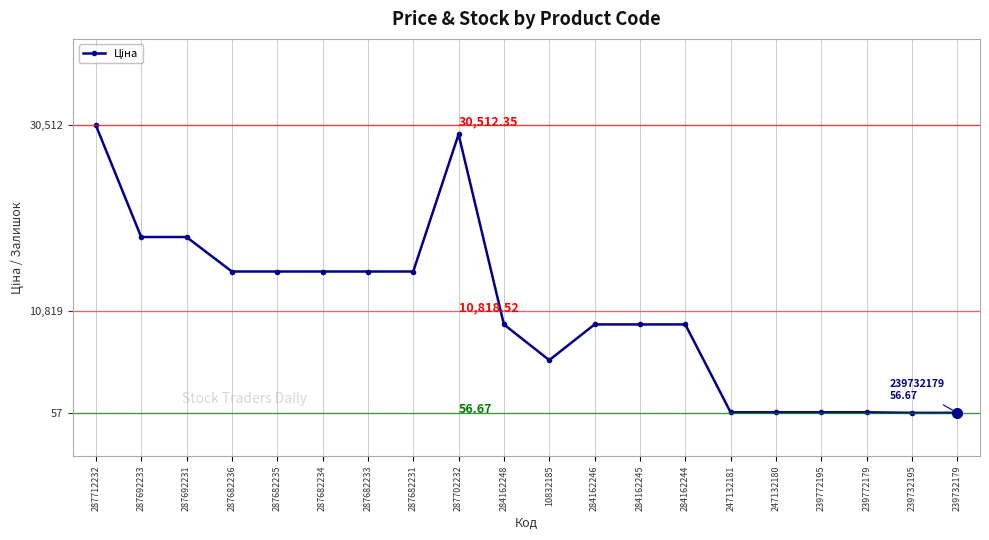

True or false: there are more than 0 points higher than both neighbors.

True